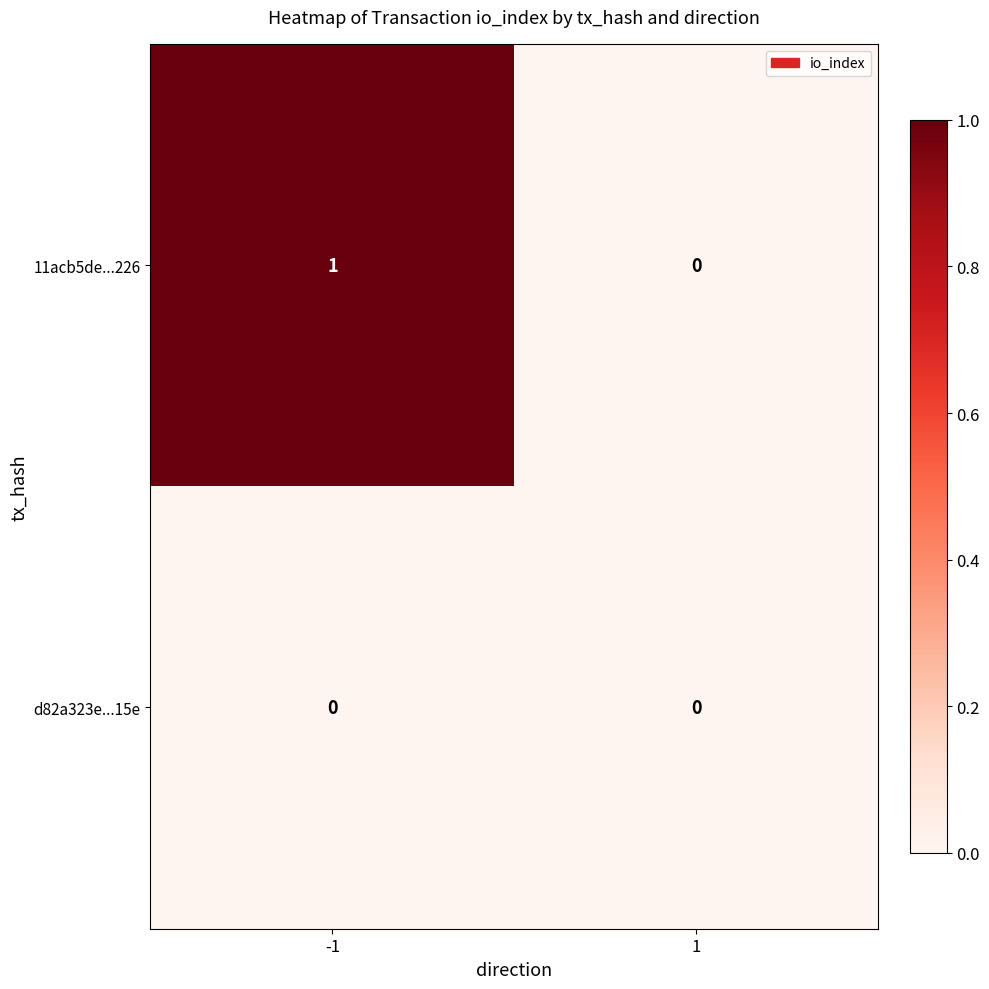

Which series changed the most between -1 and 1?

11acb5de...226